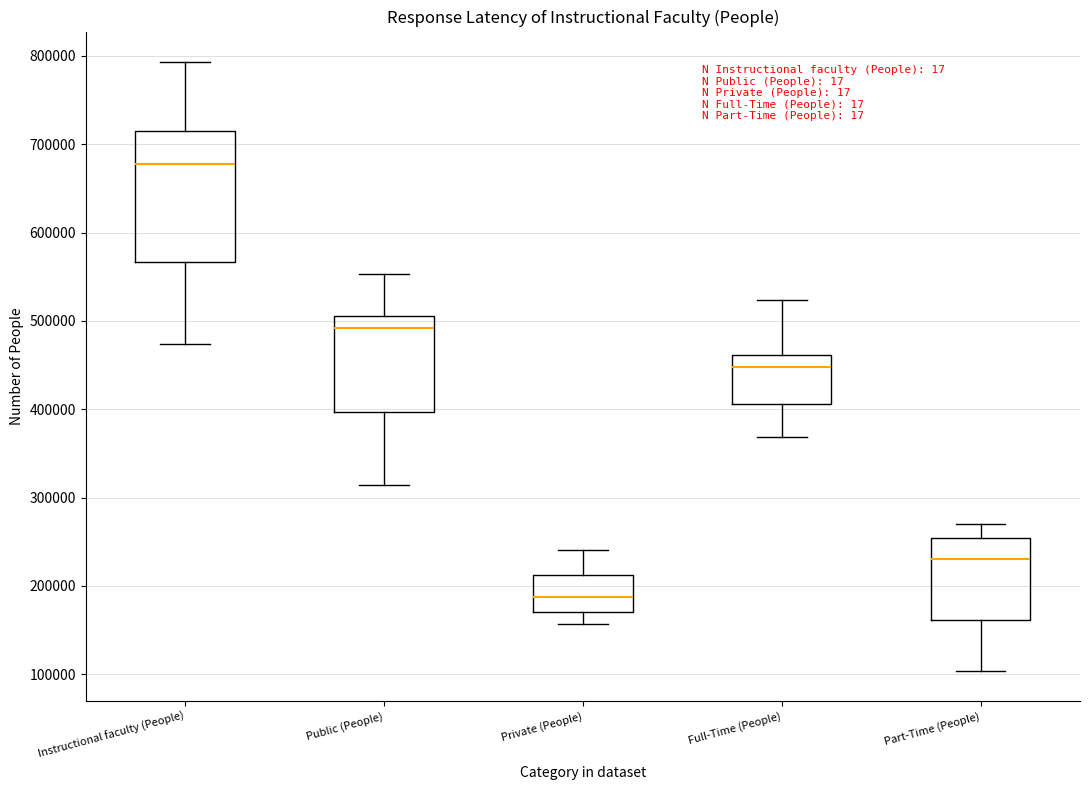

Comparing the boxes themselves (not the whiskers), which one is the tallest?

Instructional faculty (People)